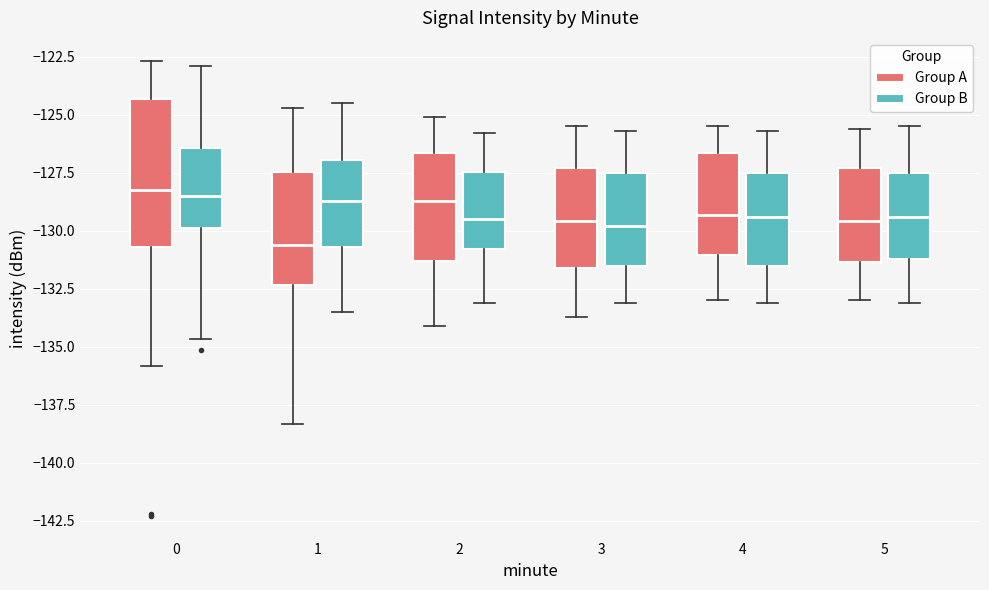

Which box's median line is the lowest?

1 (Group A)